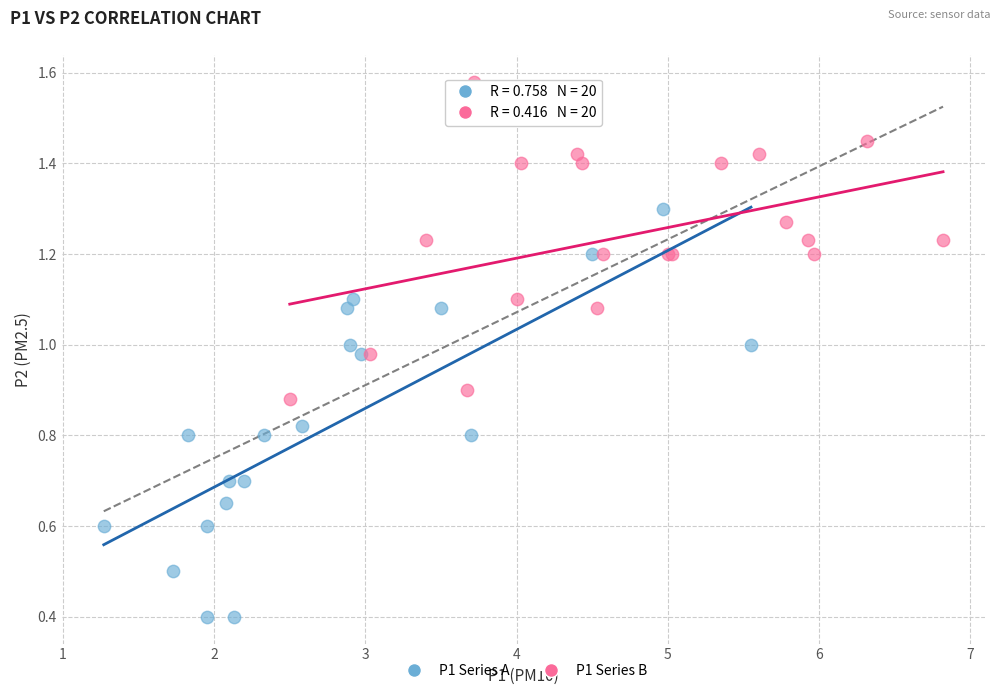

Which series contains the highest Y value?

P1 Series B